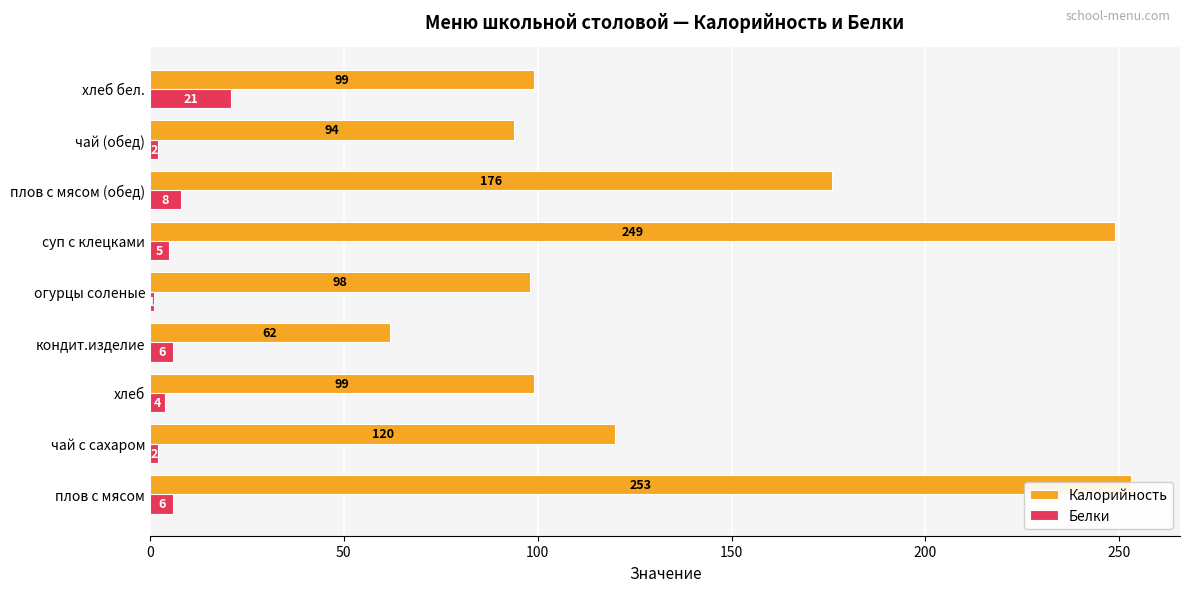

What are all the series names shown in the legend?

Калорийность, Белки